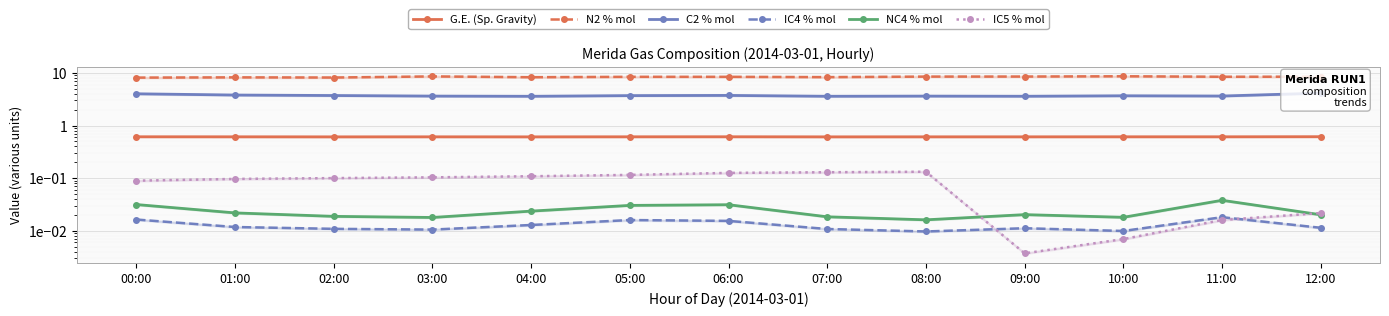

Where is IC4 % mol nearest to the value 0?

08:00